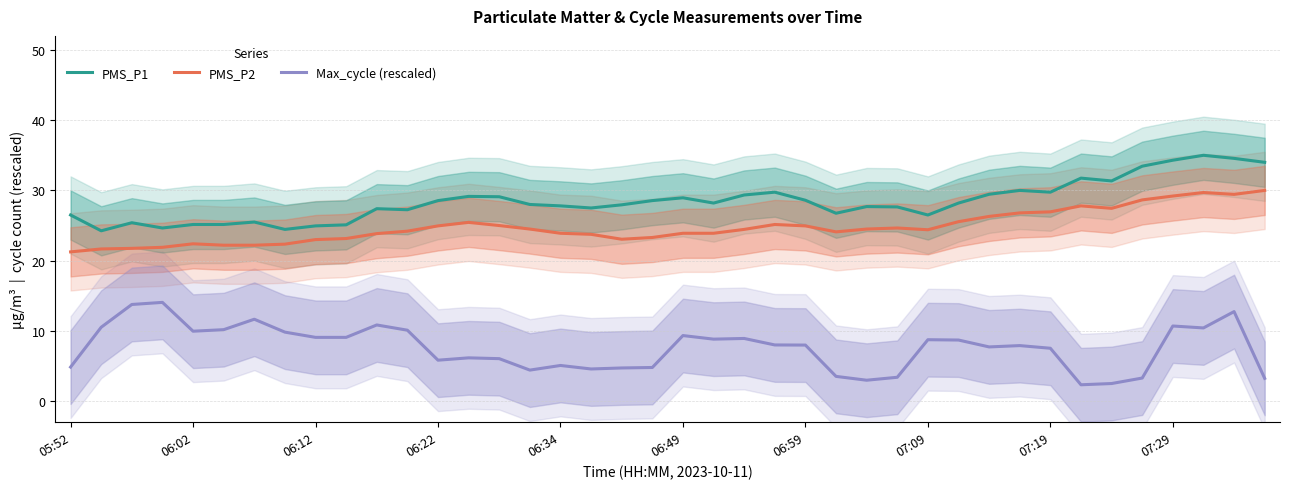

The value of PMS_P1 at 06:02 is 7.4. True or false?

False